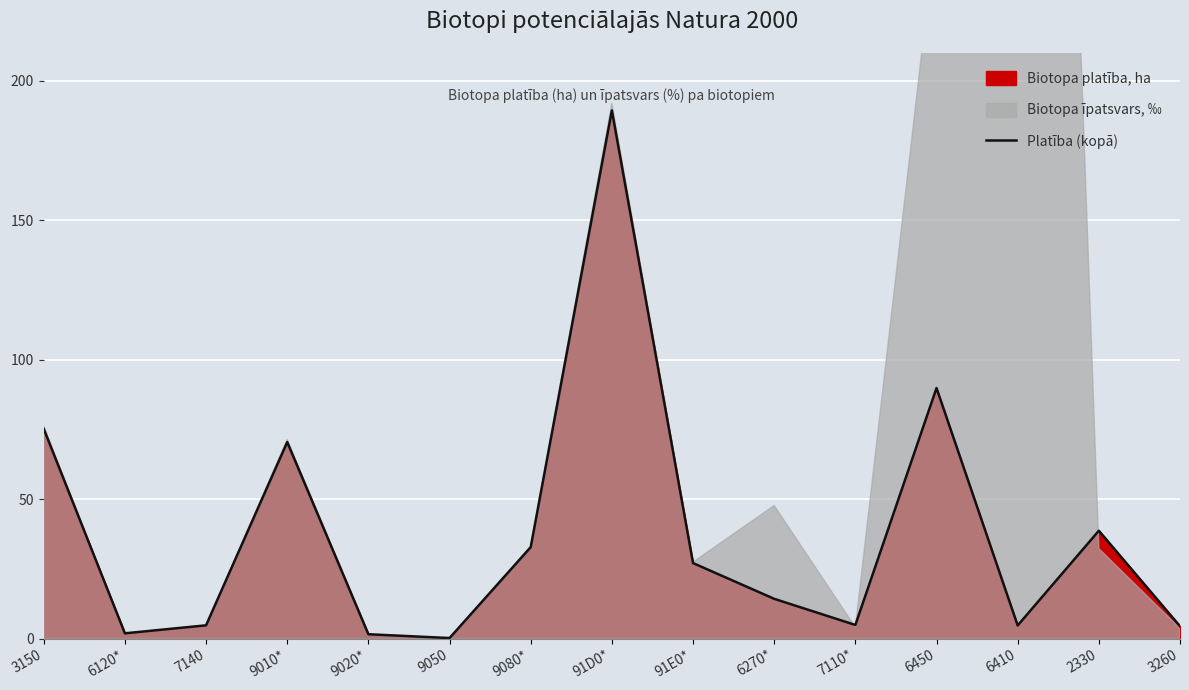

What is the difference between the values at 6120* and 7140?

2.9